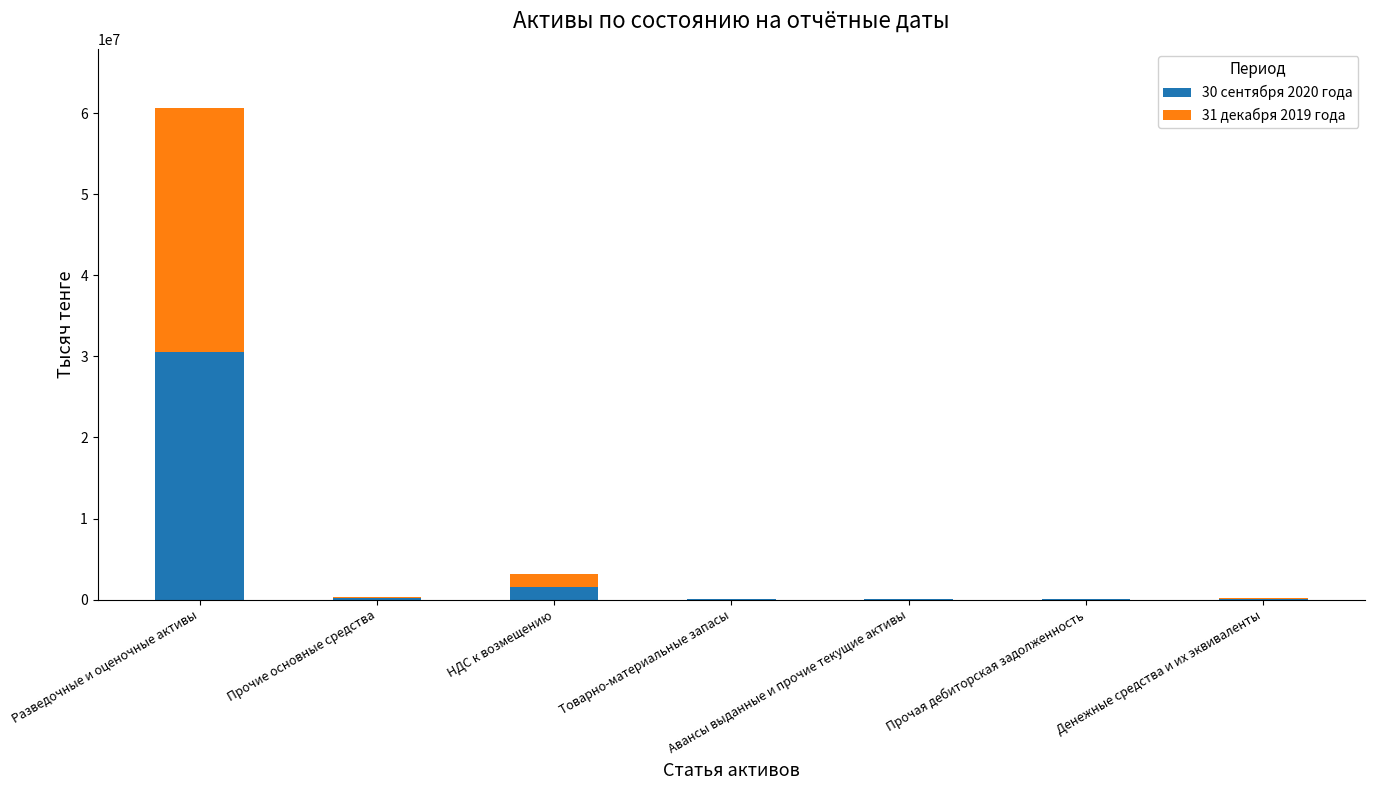

At which label does 30 сентября 2020 года reach its peak?

Разведочные и оценочные активы